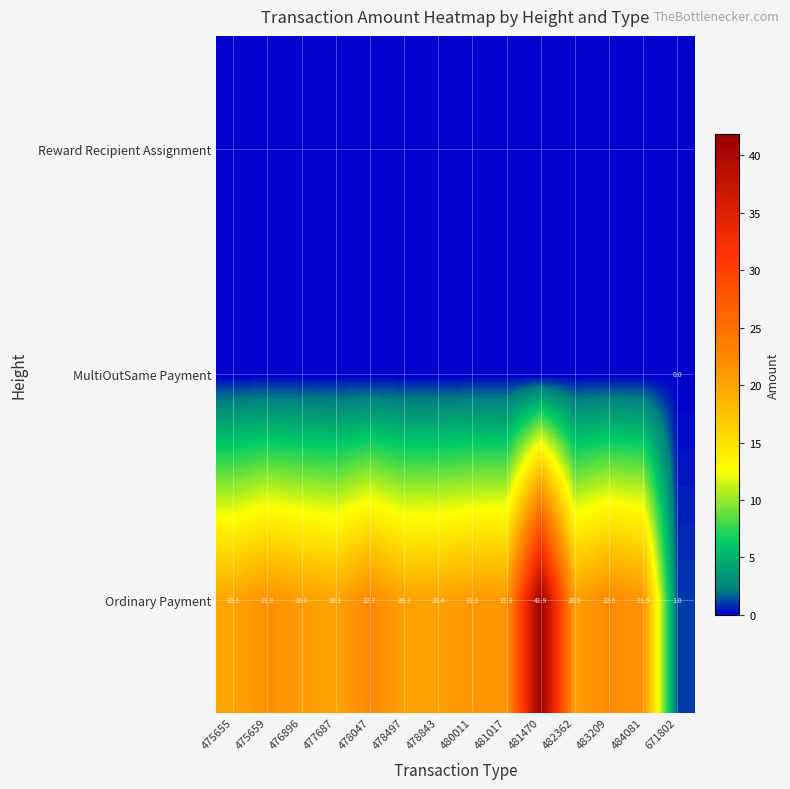

How many series are shown in this chart?

3